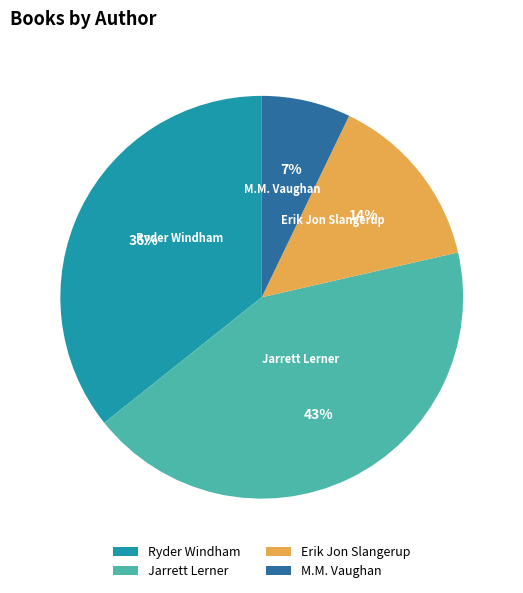

What is the ratio of the value at Erik Jon Slangerup to the value at M.M. Vaughan?

2.0